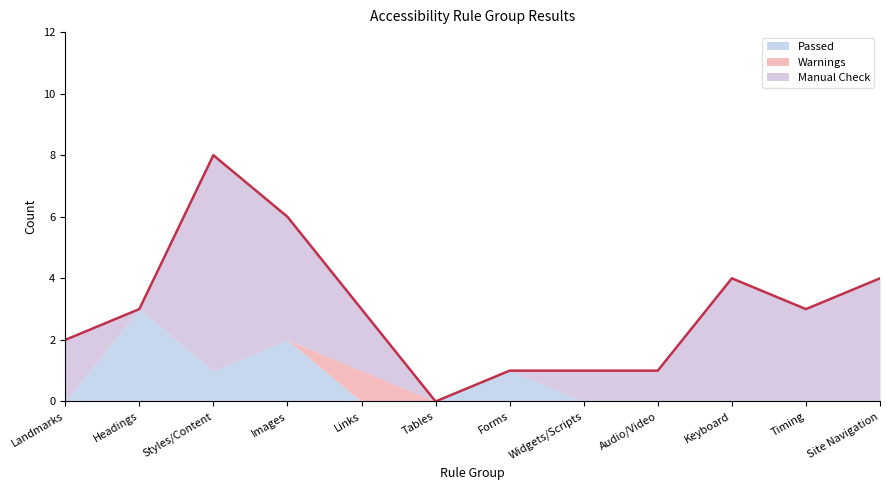

How many data points in Warnings are above 0?

1